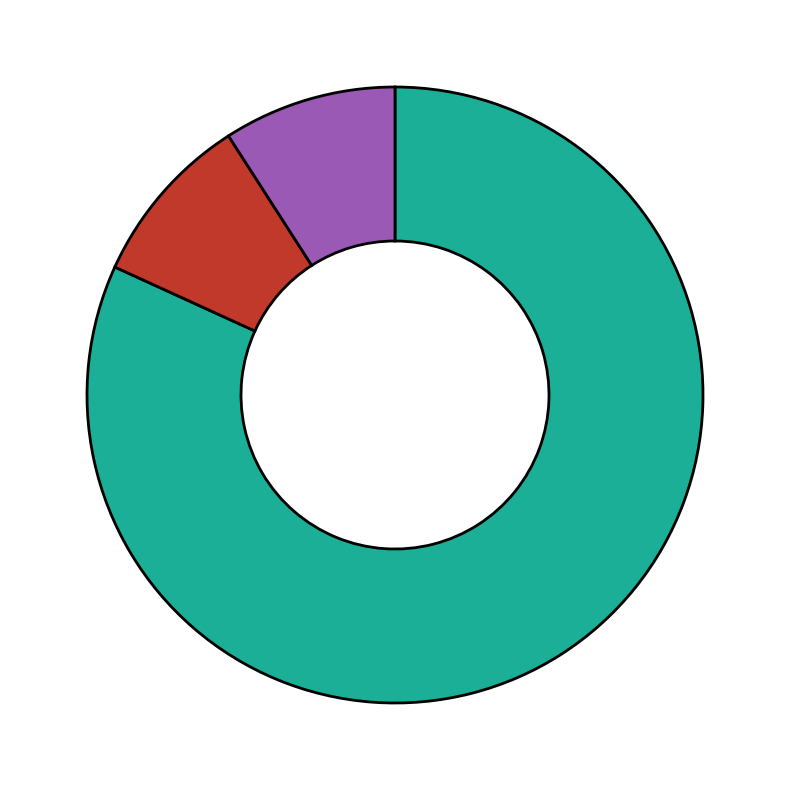

Is there a majority slice in this chart?

Yes